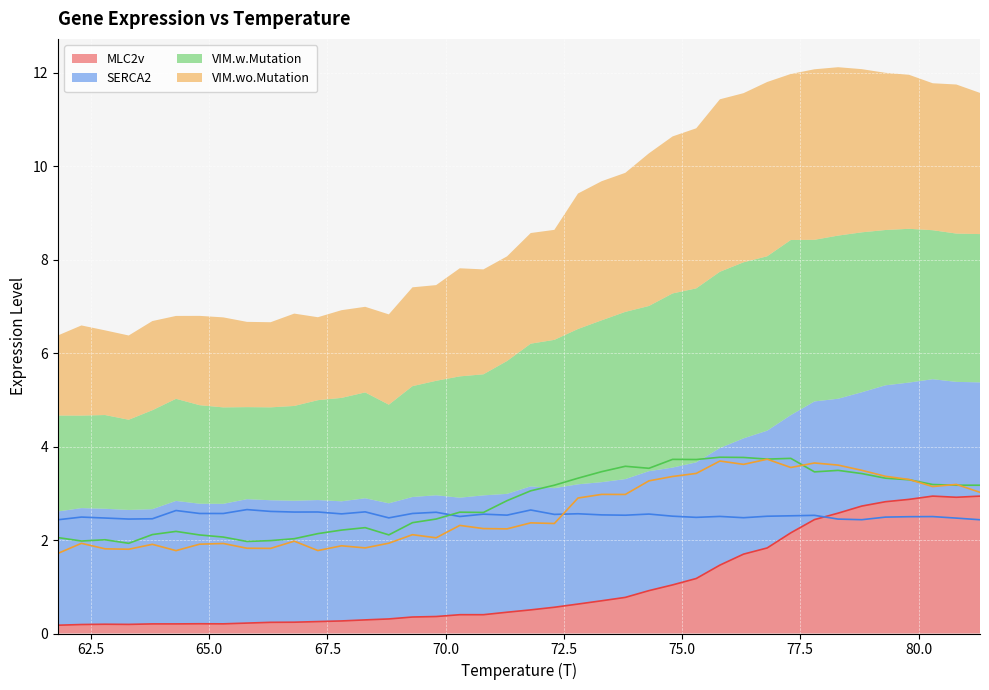

At which category does the chart reach its minimum across all series?

61.8